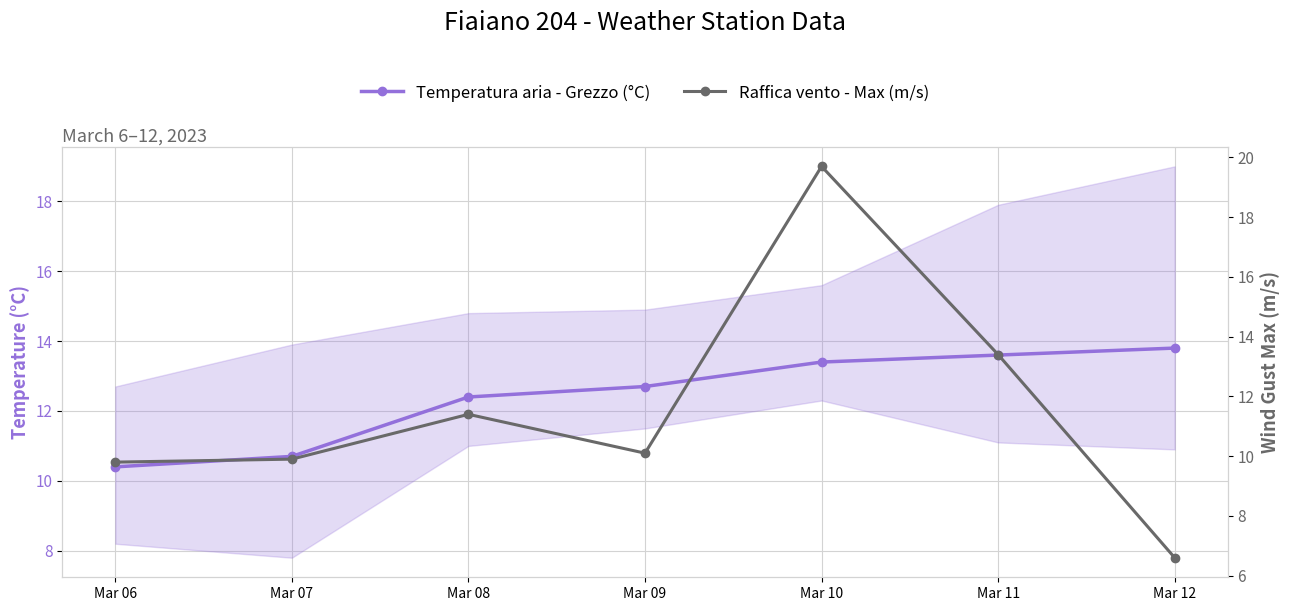

What is the sum of the Raffica vento - Max (m/s) values at Mar 12 and Mar 10?

26.3